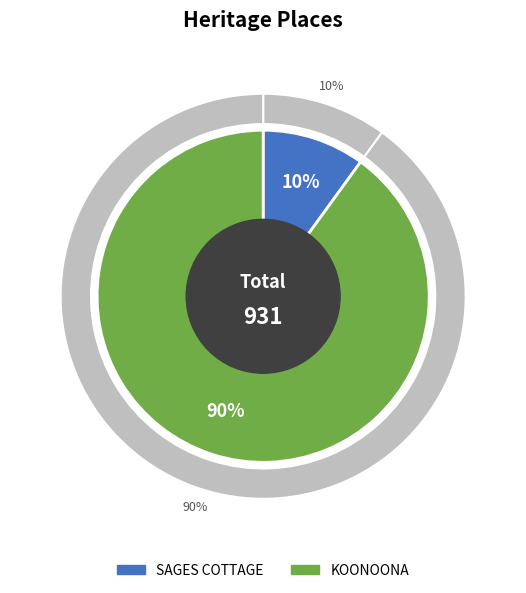

What percentage do SAGES COTTAGE and KOONOONA together represent?

100.0%